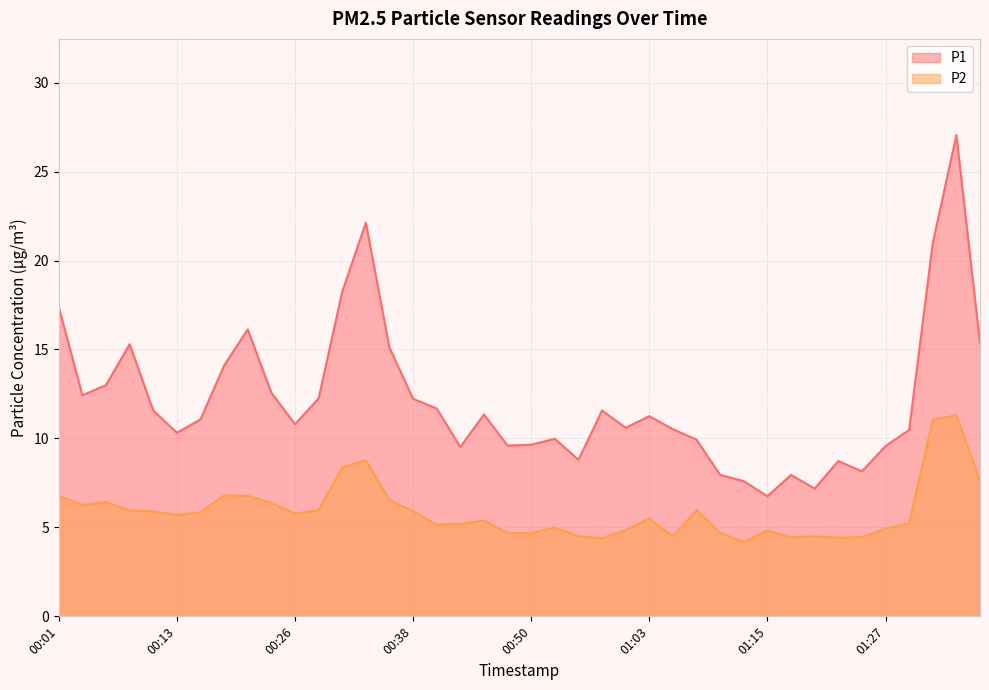

True or false: P1 and P2 intersect in this chart.

False